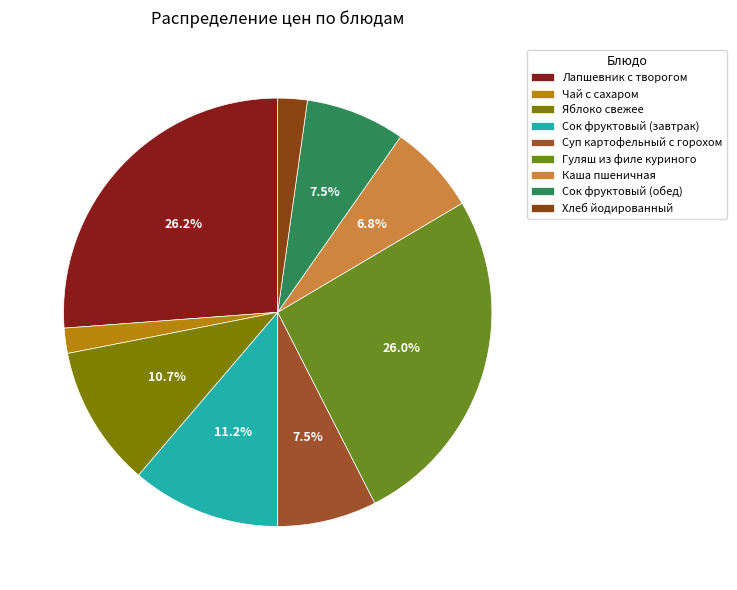

Which category has the smallest portion of the pie?

Чай с сахаром